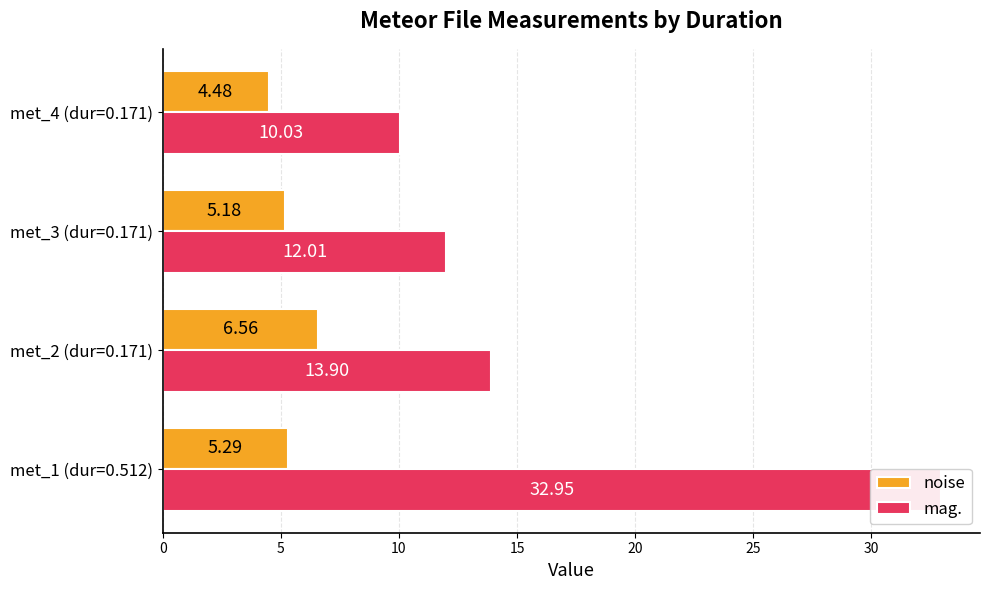

How many groups of bars are there?

4